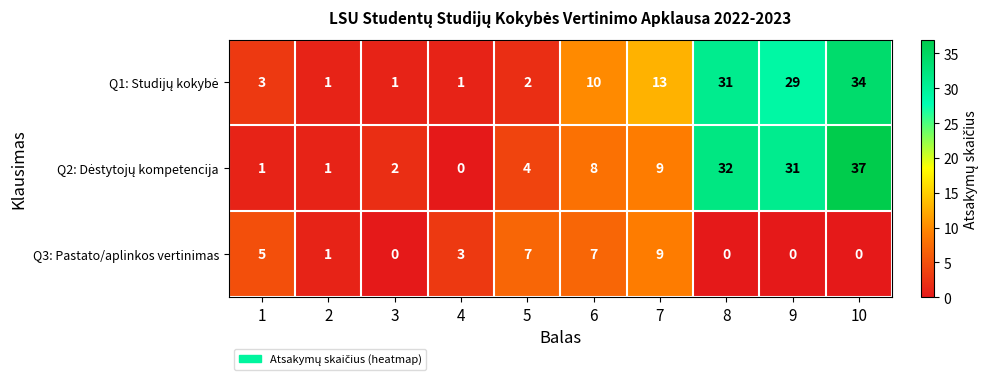

What is the maximum value shown in the chart?

37